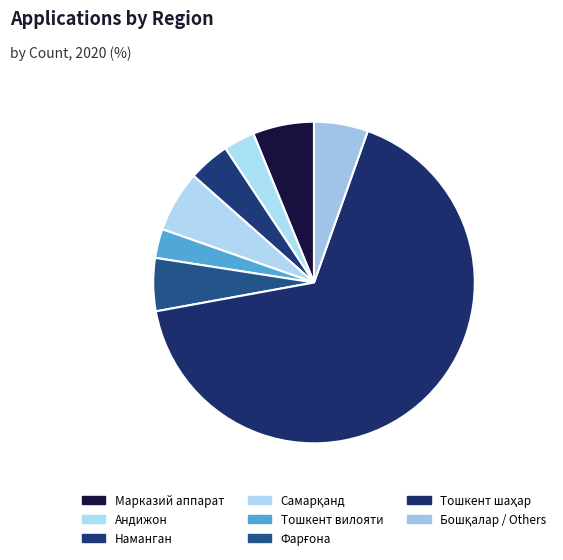

Is it true that Самарқанд is 17% of the pie?

False